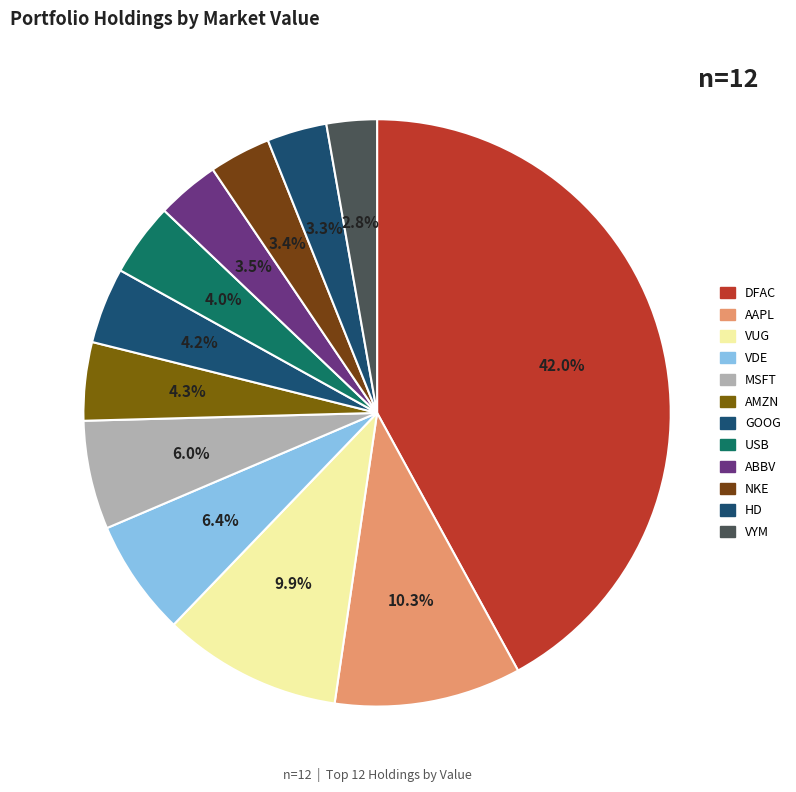

How many slices are in this pie chart?

12